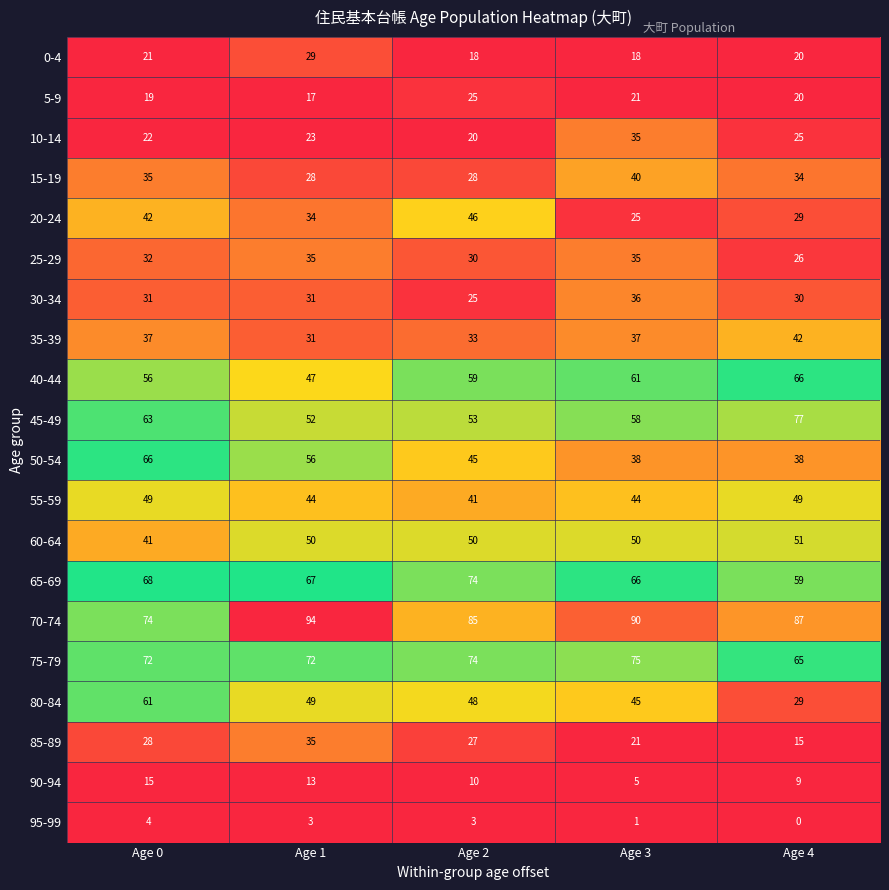

Which series has the largest range (max minus min)?

80-84